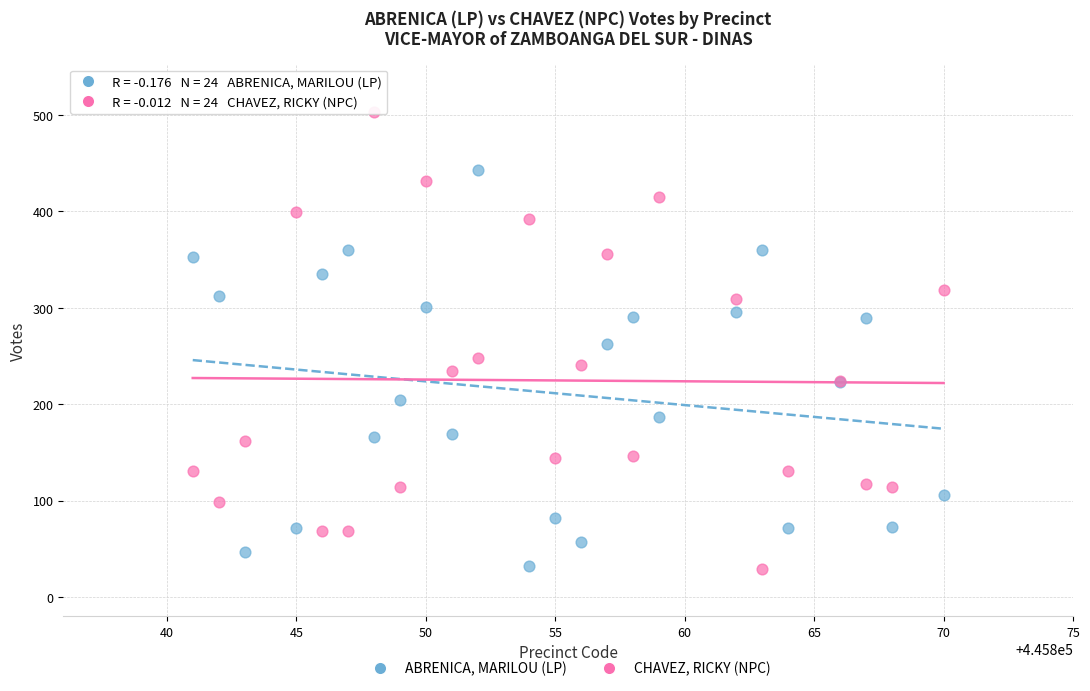

Which series reaches the maximum Y coordinate?

CHAVEZ, RICKY (NPC)